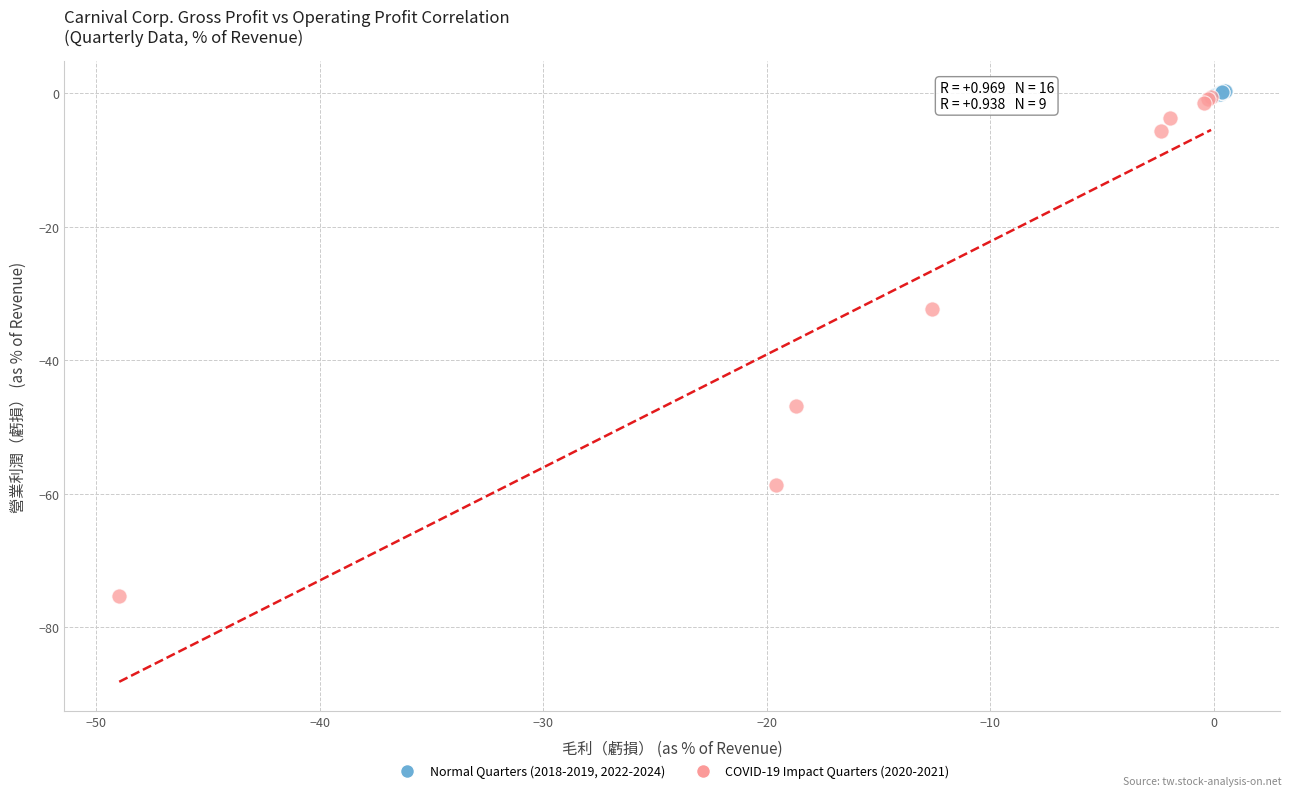

Which series has the widest spread of Y values?

COVID-19 Impact Quarters (2020-2021)